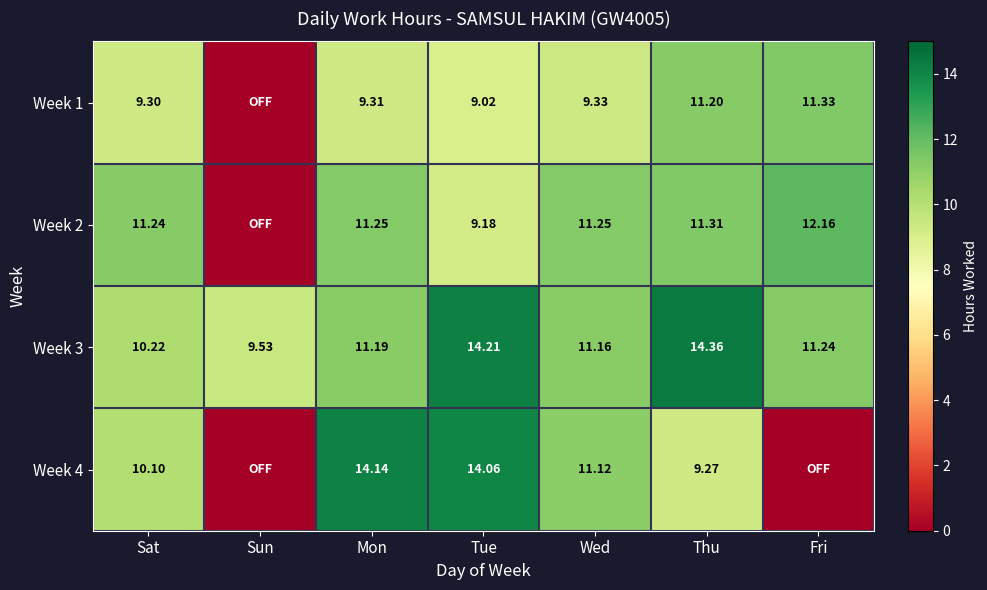

At which label does Week 3 first exceed 11?

Mon